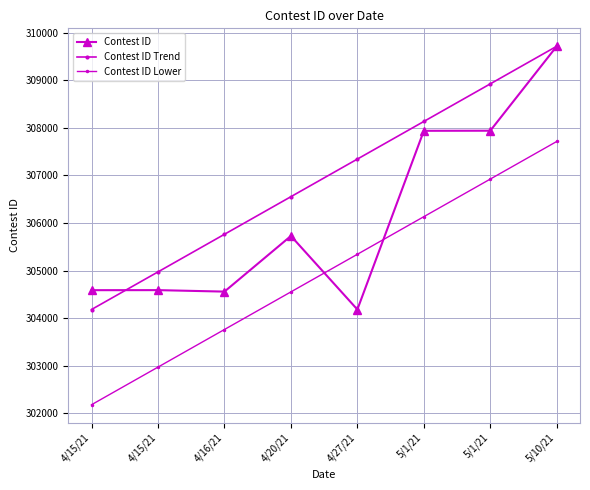

How many lines are shown in the chart?

3